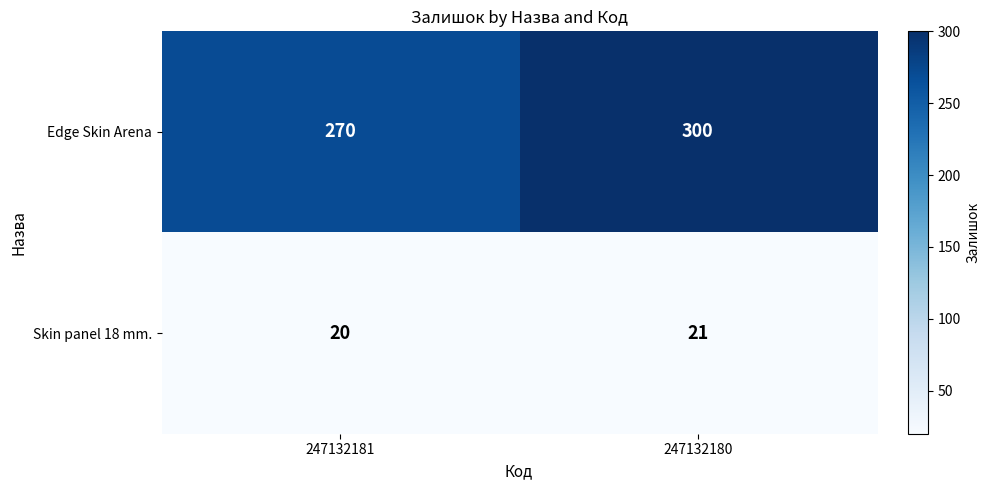

Reading left to right, what are all the values shown in this chart?

Edge Skin Arena: 247132181=270	247132180=300
Skin panel 18 mm.: 247132181=20	247132180=21